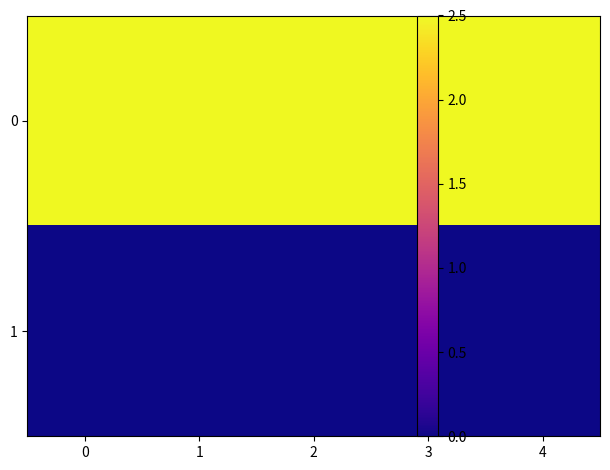

Which has a higher value, 2 or 1?

2